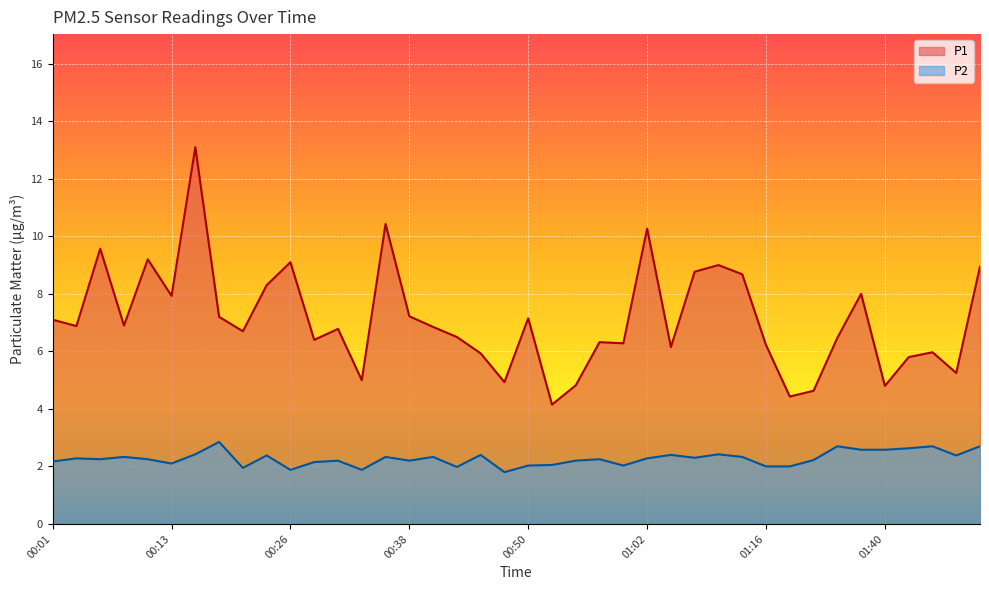

What is the average value of the P1 series?

7.1